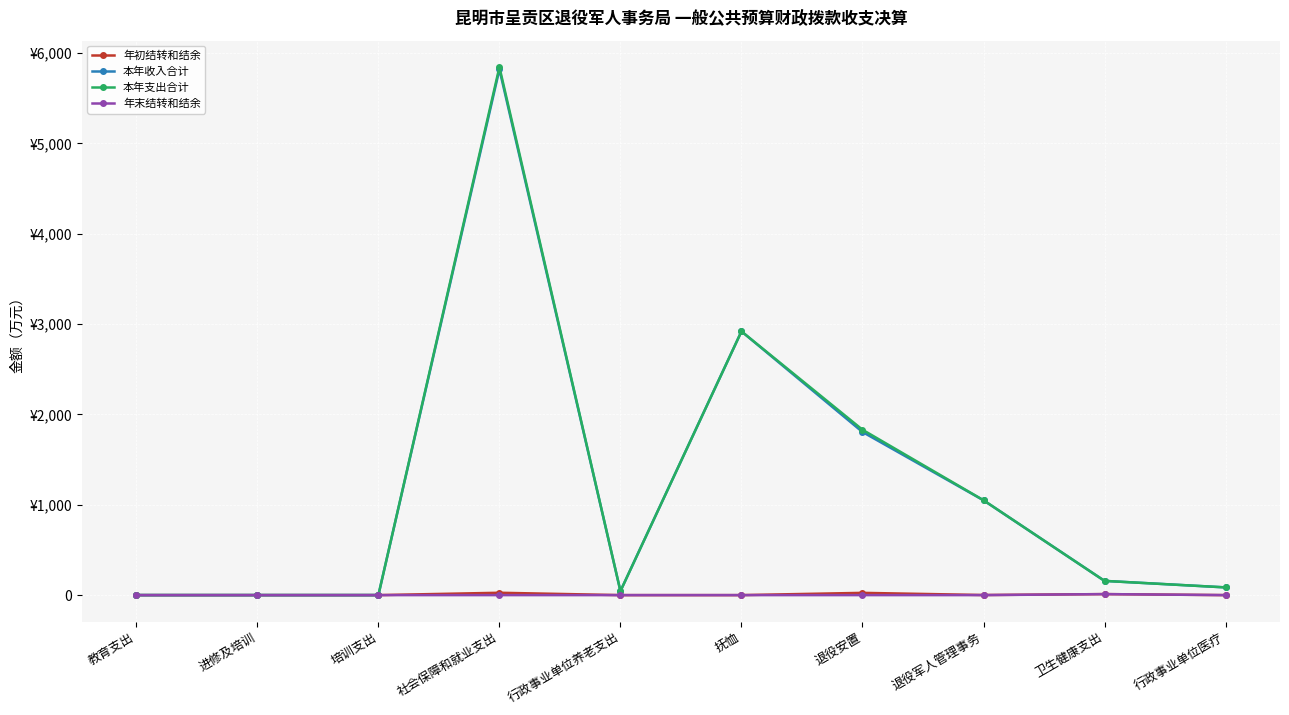

Between 卫生健康支出 and 教育支出, which is larger?

卫生健康支出